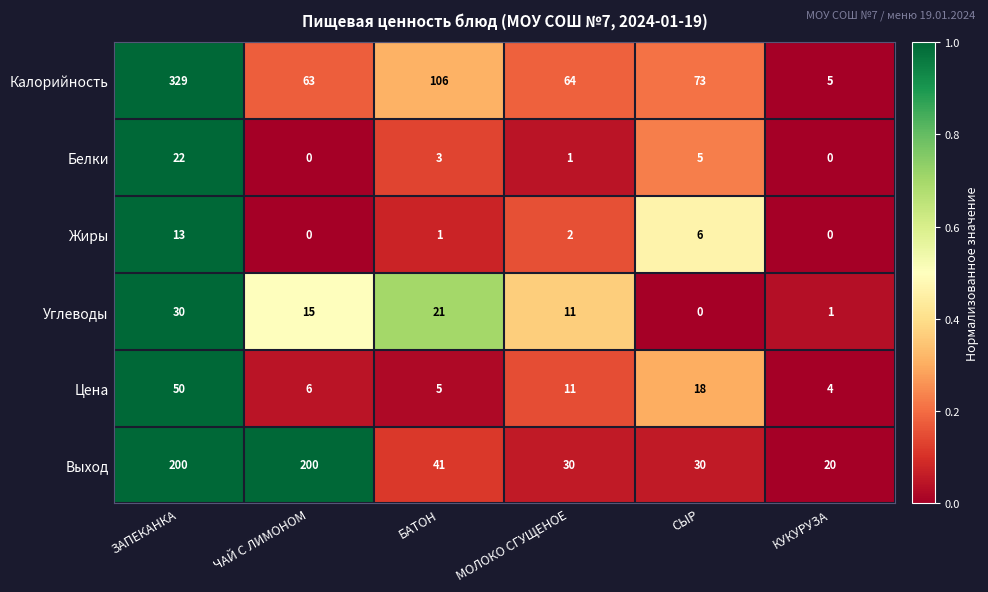

What is the greatest value displayed?

329